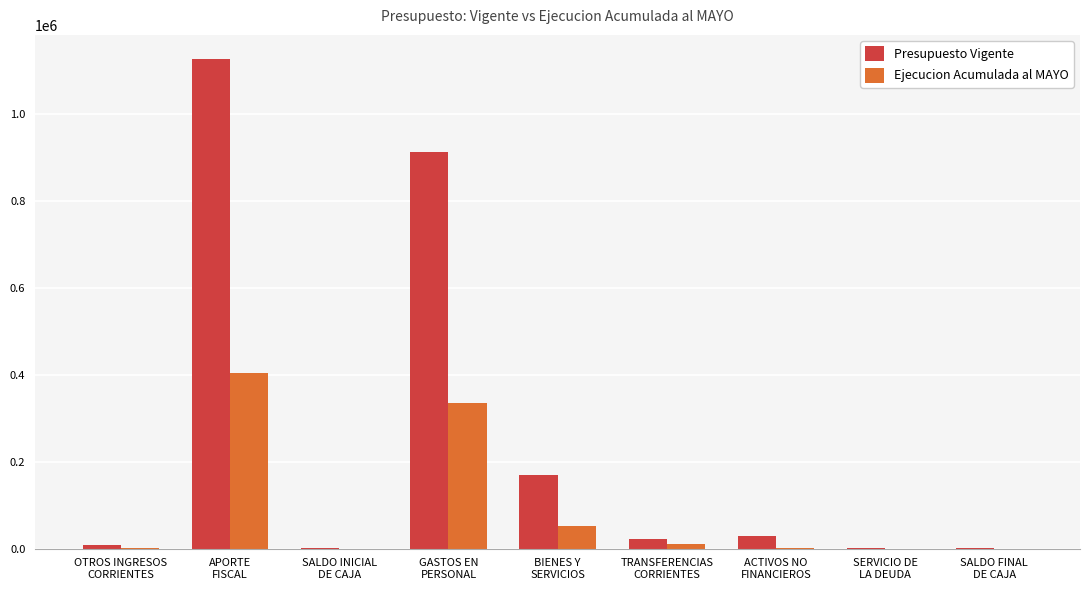

Which series has the largest total across all categories?

Presupuesto Vigente